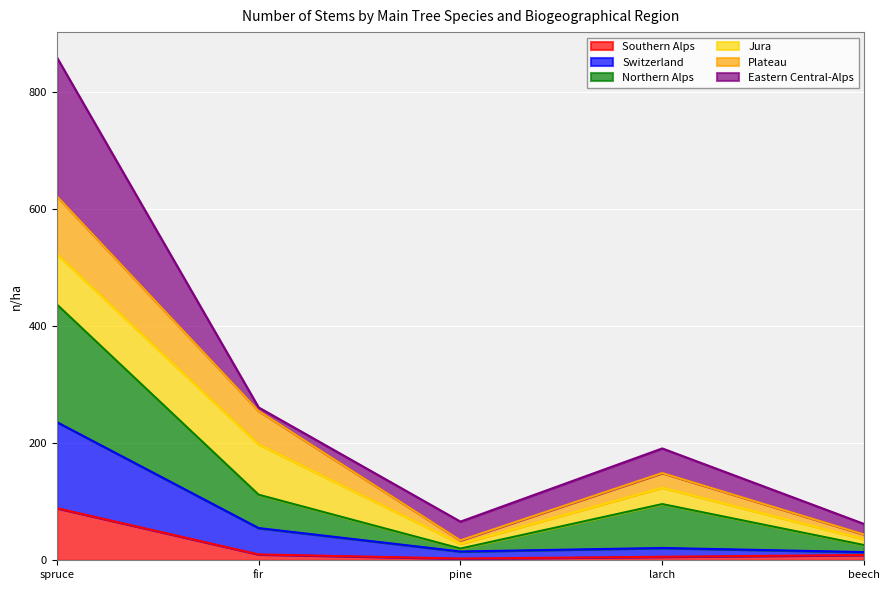

Does the chart display data point markers on the line(s)?

No